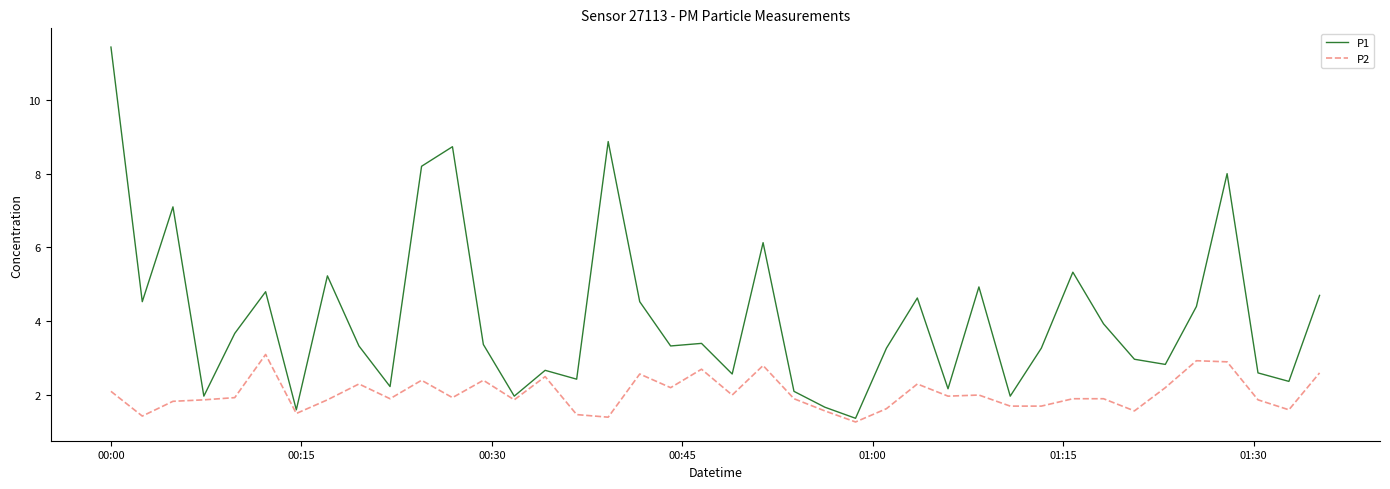

Which series has the largest range (max minus min)?

P1